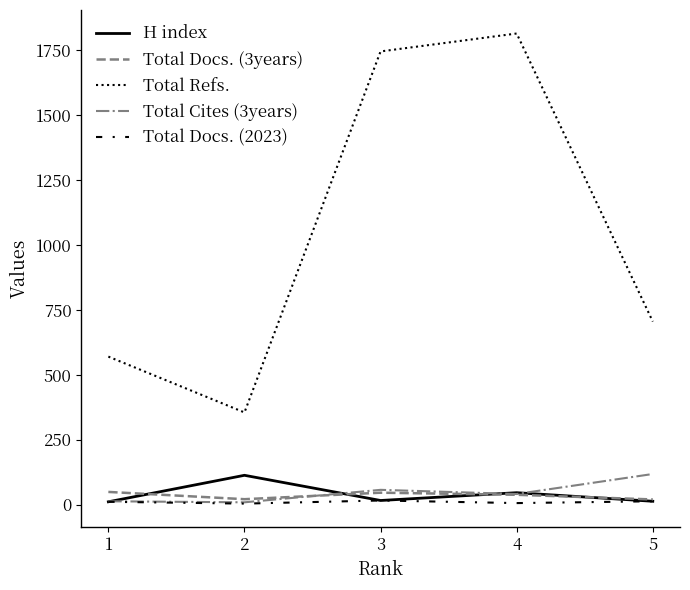

True or false: H index and Total Refs. intersect in this chart.

False